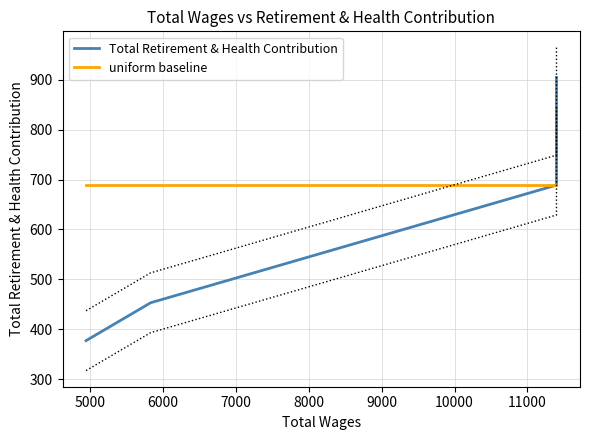

Which series has the largest total across all categories?

Total Retirement & Health Contribution